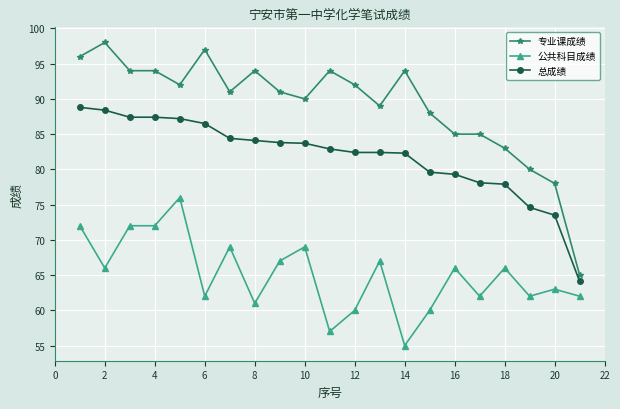

What is the value of the 专业课成绩 point at the 8th from the left?

94.0